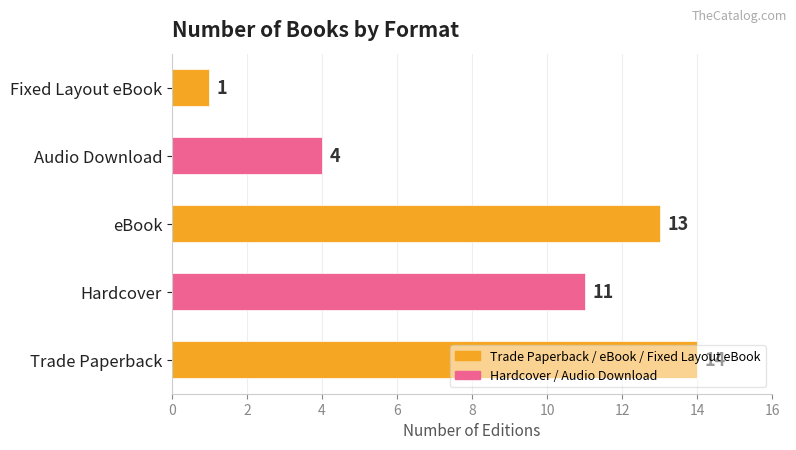

List the labels in order of value, smallest first.

Fixed Layout eBook, Audio Download, Hardcover, eBook, Trade Paperback